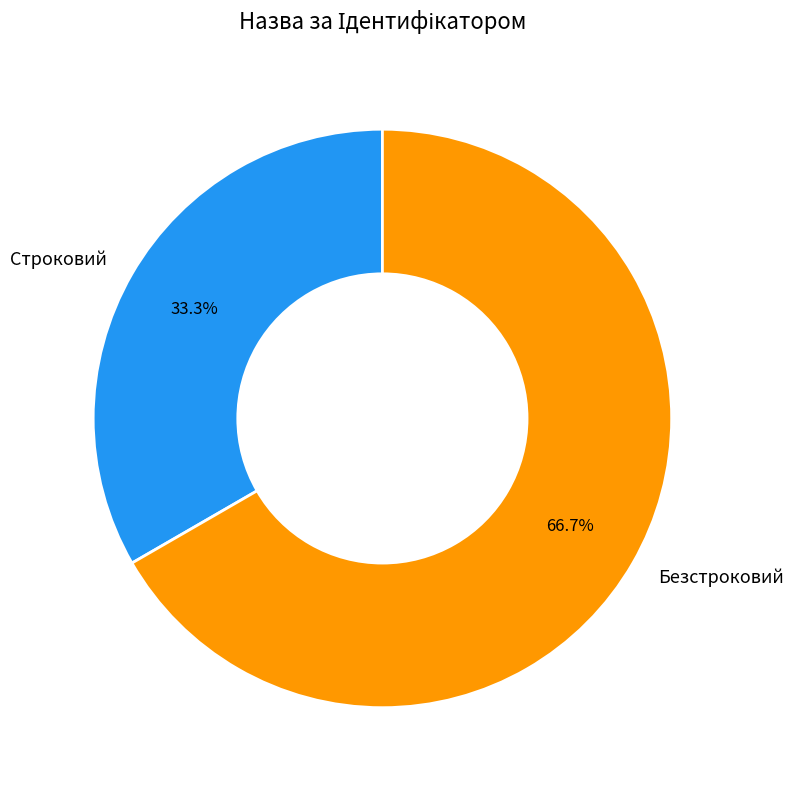

What percentage is the Строковий slice, to the nearest percent?

33%